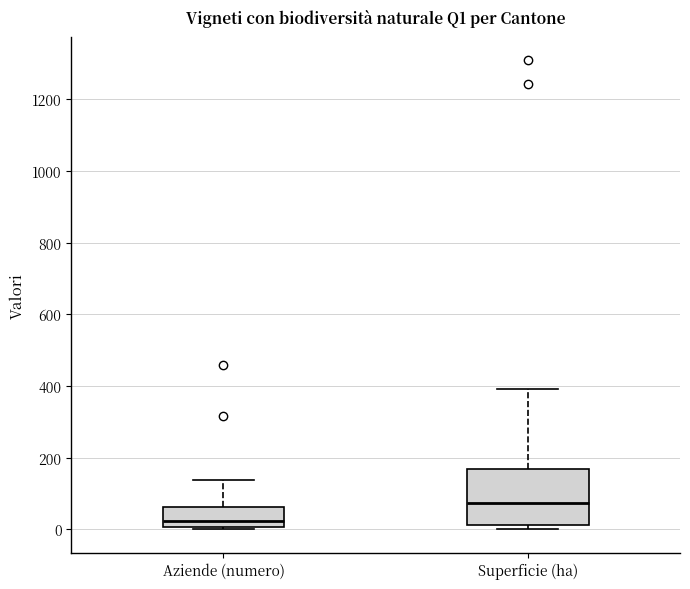

Which box's median line is the highest?

Superficie (ha)